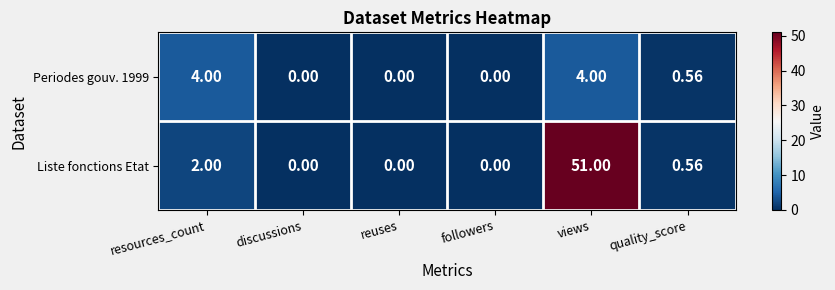

Which series has the largest range (max minus min)?

Liste fonctions Etat